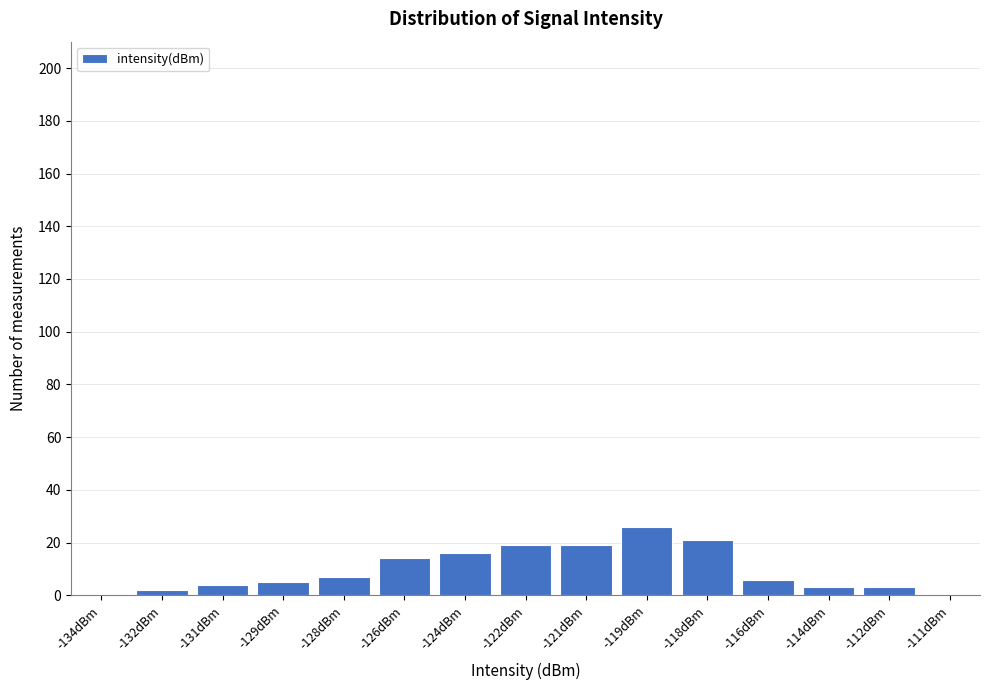

Reading left to right, list all the values displayed in this chart.

-134dBm=0	-132dBm=2	-131dBm=4	-129dBm=5	-128dBm=7	-126dBm=14	-124dBm=16	-122dBm=19	-121dBm=19	-119dBm=26	-118dBm=21	-116dBm=6	-114dBm=3	-112dBm=3	-111dBm=0